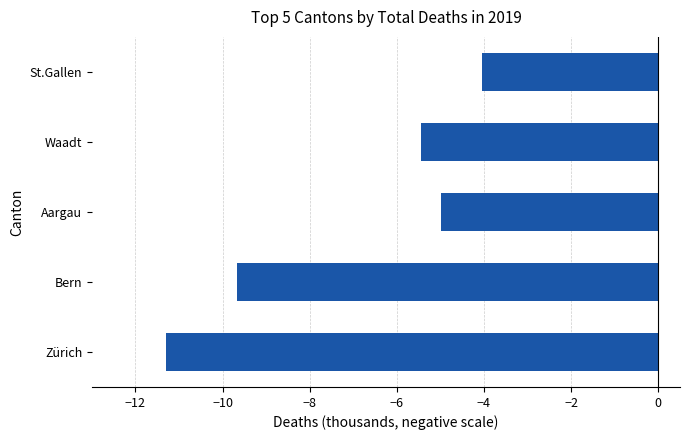

List the labels in order of value, largest first.

St.Gallen, Aargau, Waadt, Bern, Zürich